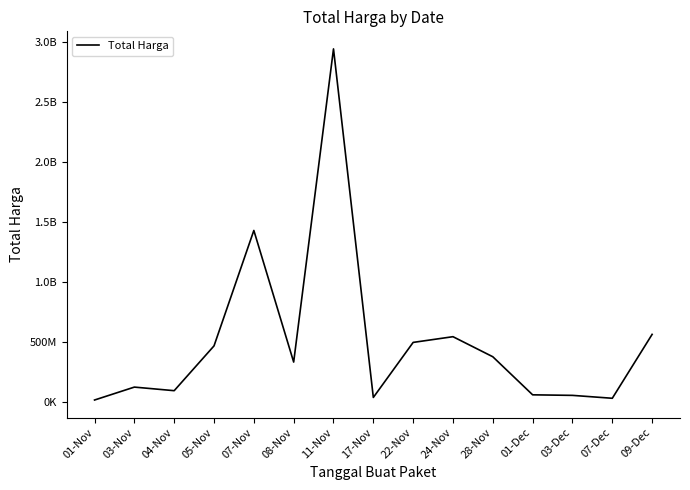

Is it true that the value at 08-Nov is 451405892?

False